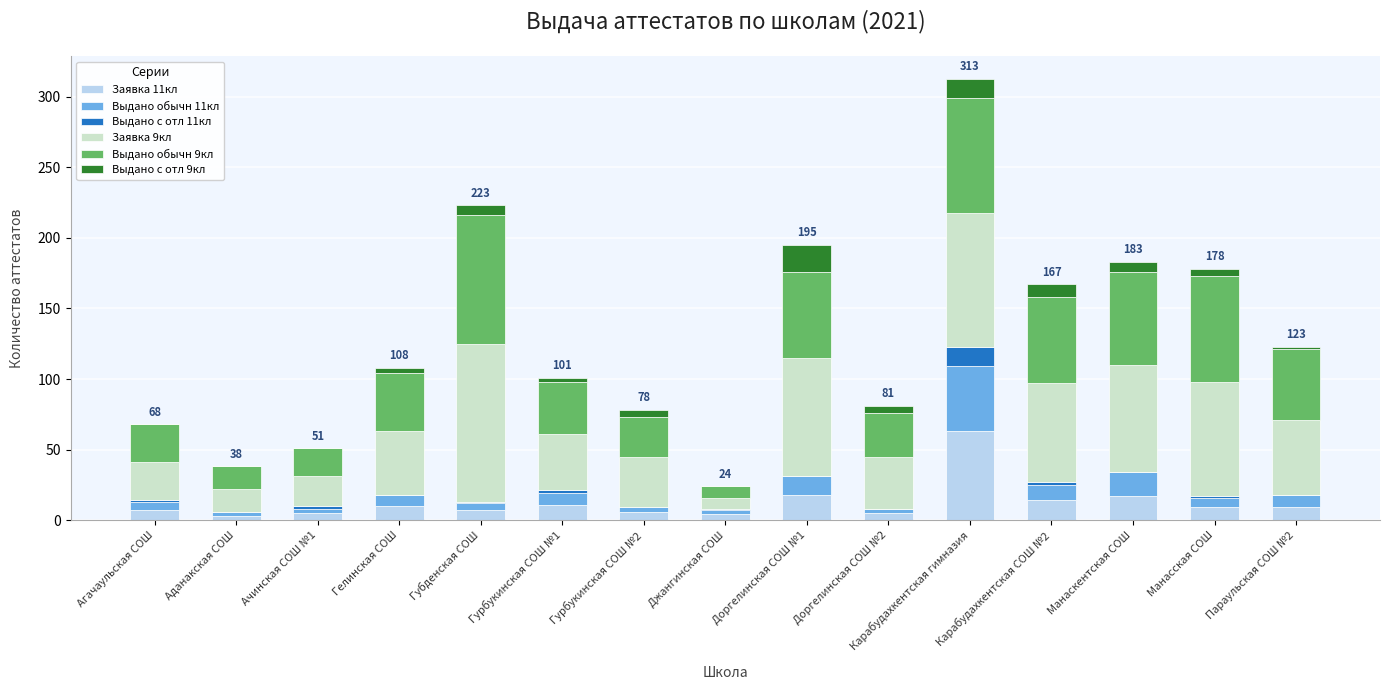

At which category is the sum across all series the highest?

Карабудахкентская гимназия